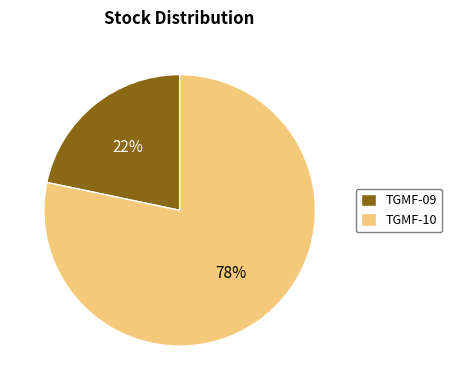

Does TGMF-09 account for over 50% of the chart?

No